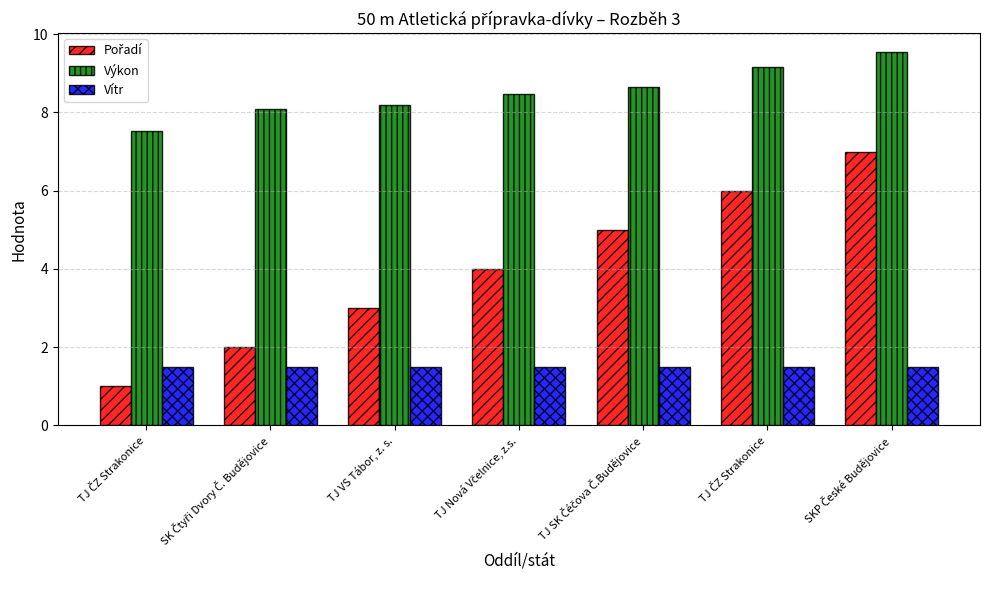

What is the difference between the highest and lowest values at SKP České Budějovice?

8.1